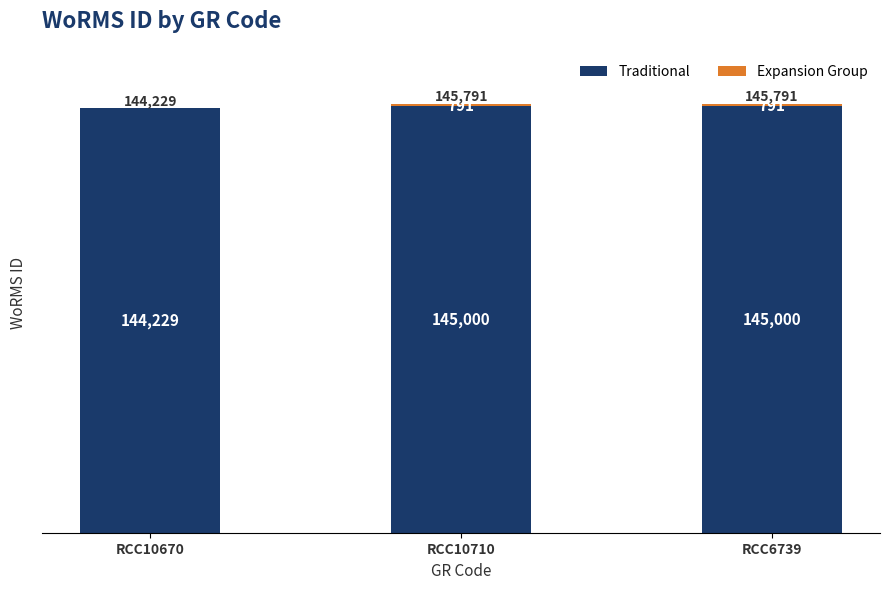

What is the sum of all Traditional values?

434229